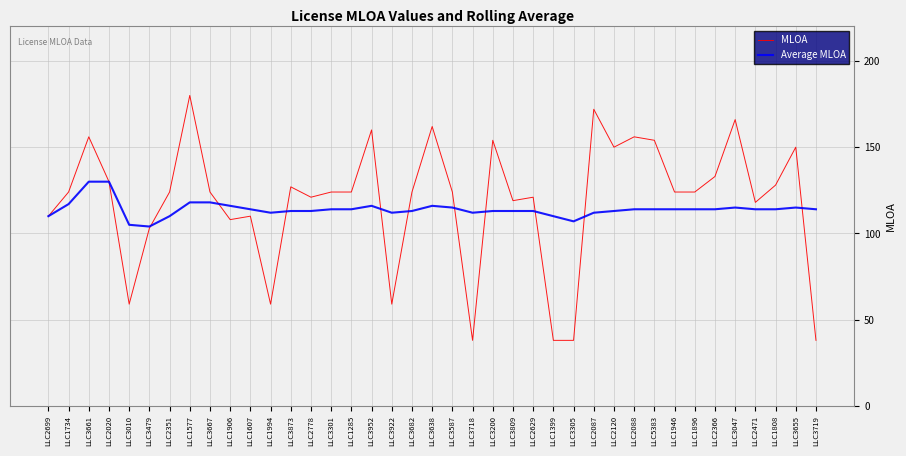

At LLC3809, list the series in order from smallest to largest.

Average MLOA, MLOA